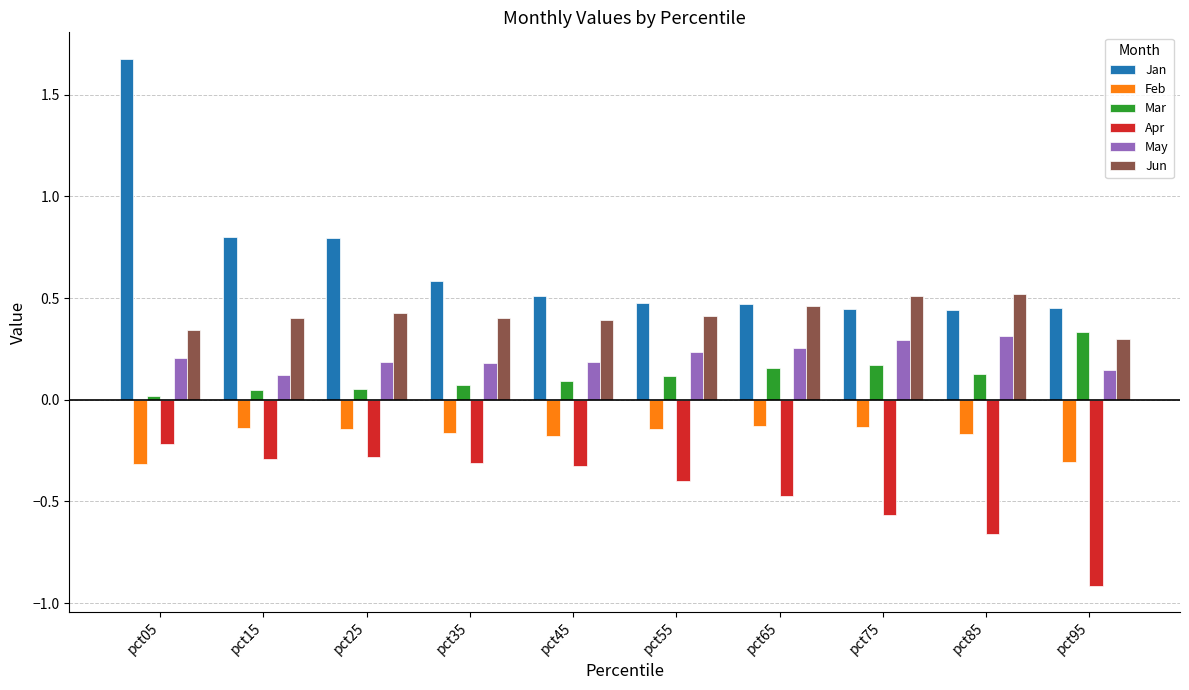

Does the chart contain any negative values?

Yes